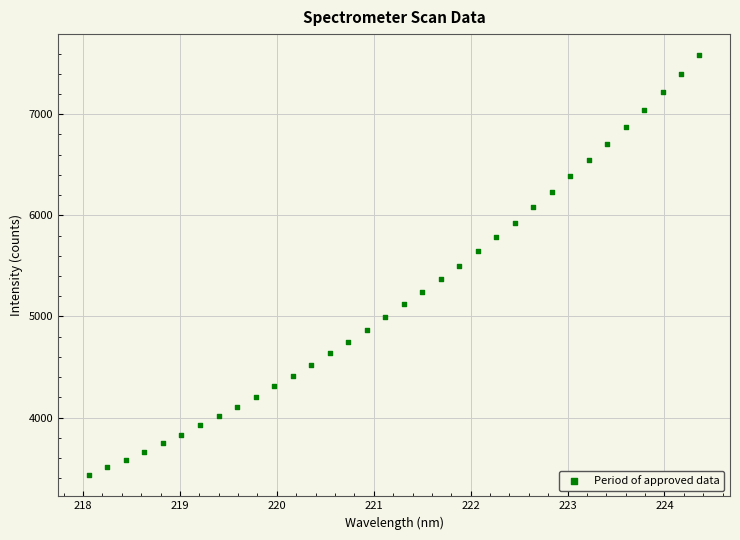

What is the range of Y values (max minus min)?

4155.1